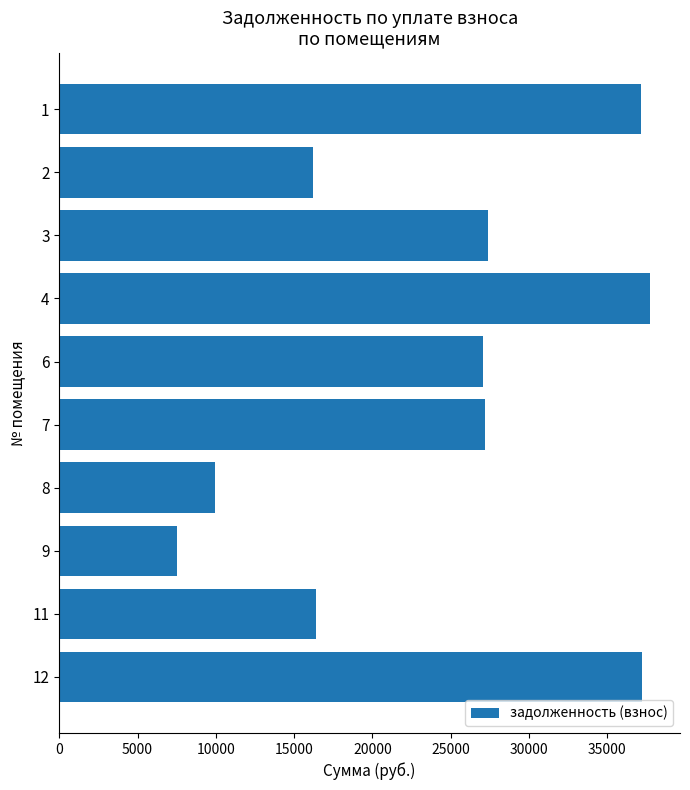

What is the change in value from 9 to 12?

+29737.0